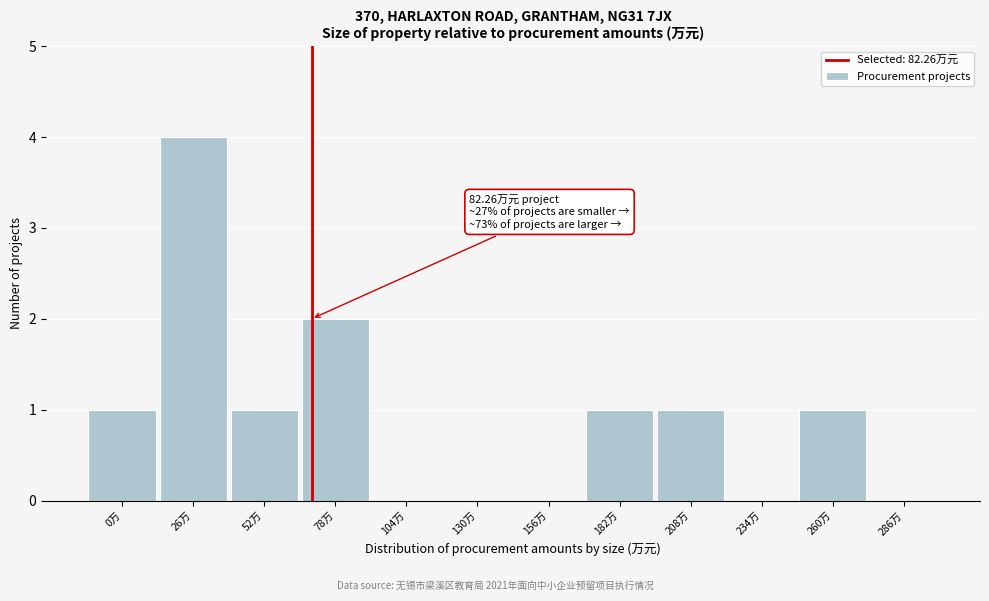

Reading left to right, list all the values displayed in this chart.

0万=1	26万=4	52万=1	78万=2	104万=0	130万=0	156万=0	182万=1	208万=1	234万=0	260万=1	286万=0